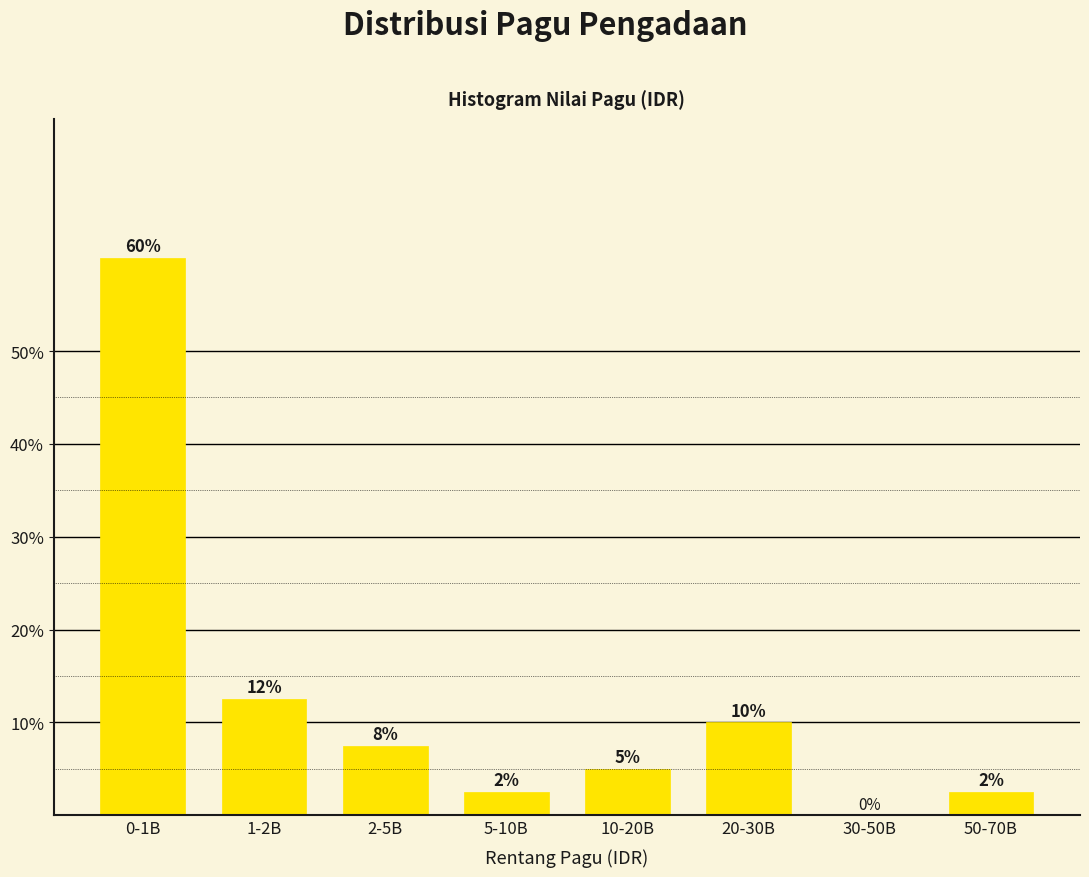

What is the sum of the values at 30-50B and 10-20B?

5.0